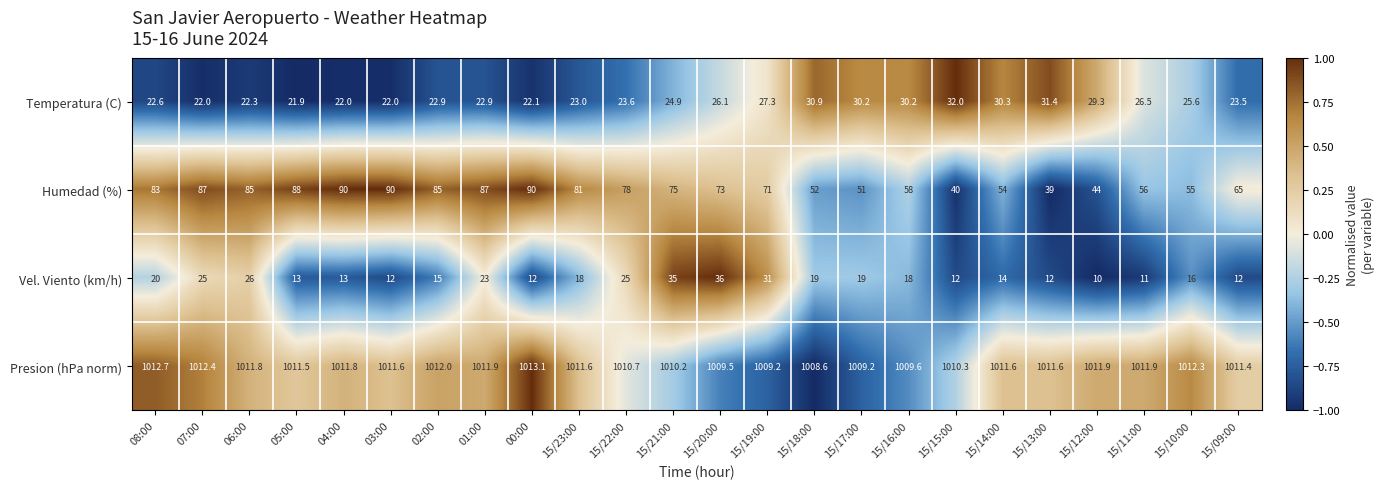

At which category does the chart reach its minimum across all series?

15/12:00